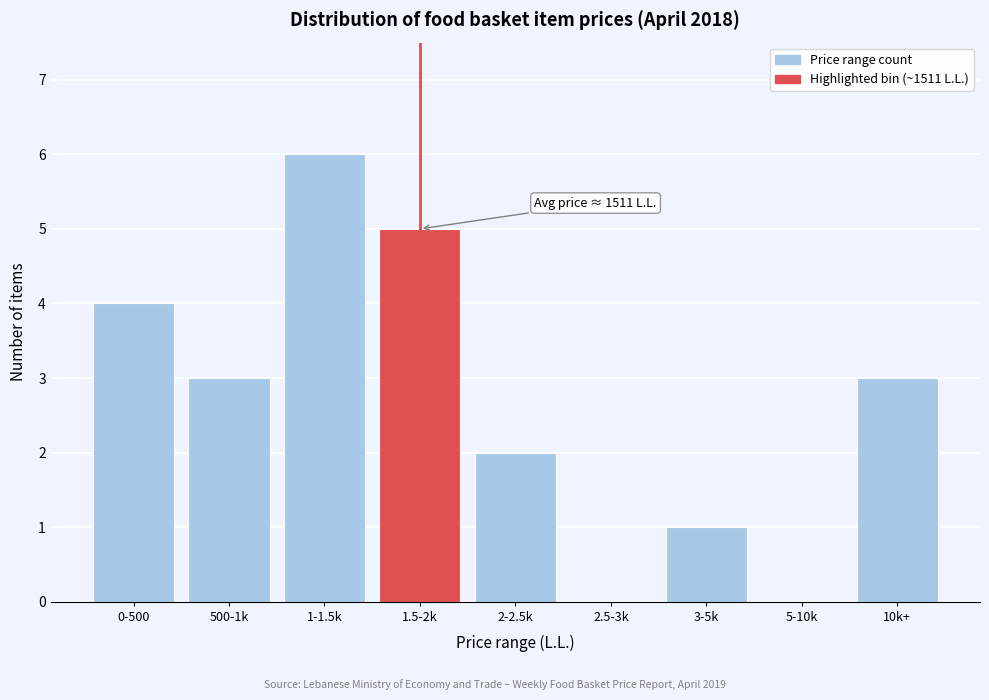

Reading left to right, transcribe all the data shown in this chart.

0-500=4	500-1k=3	1-1.5k=6	1.5-2k=5	2-2.5k=2	2.5-3k=0	3-5k=1	5-10k=0	10k+=3